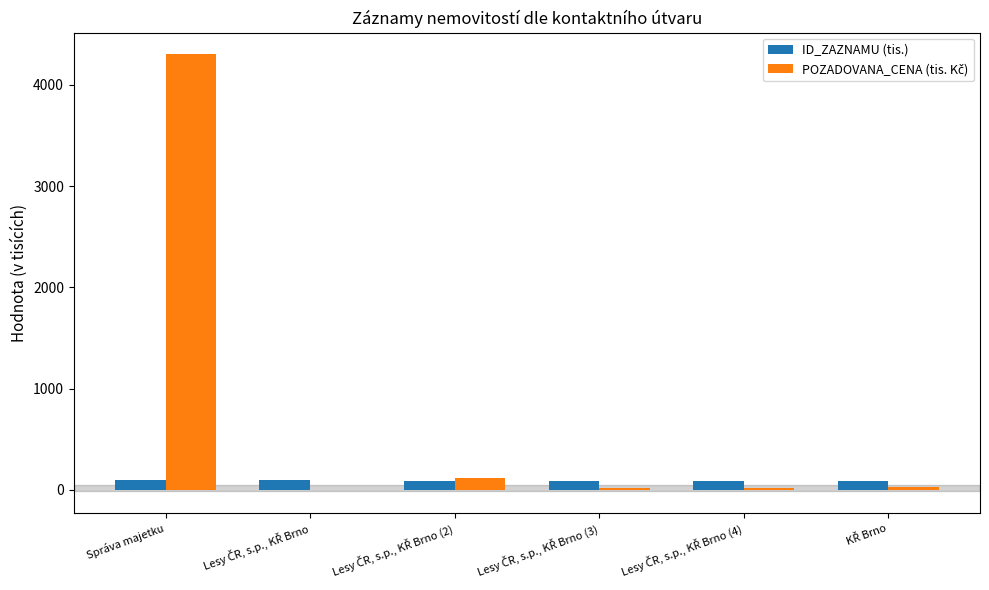

Which label corresponds to the largest value in the chart?

Správa majetku